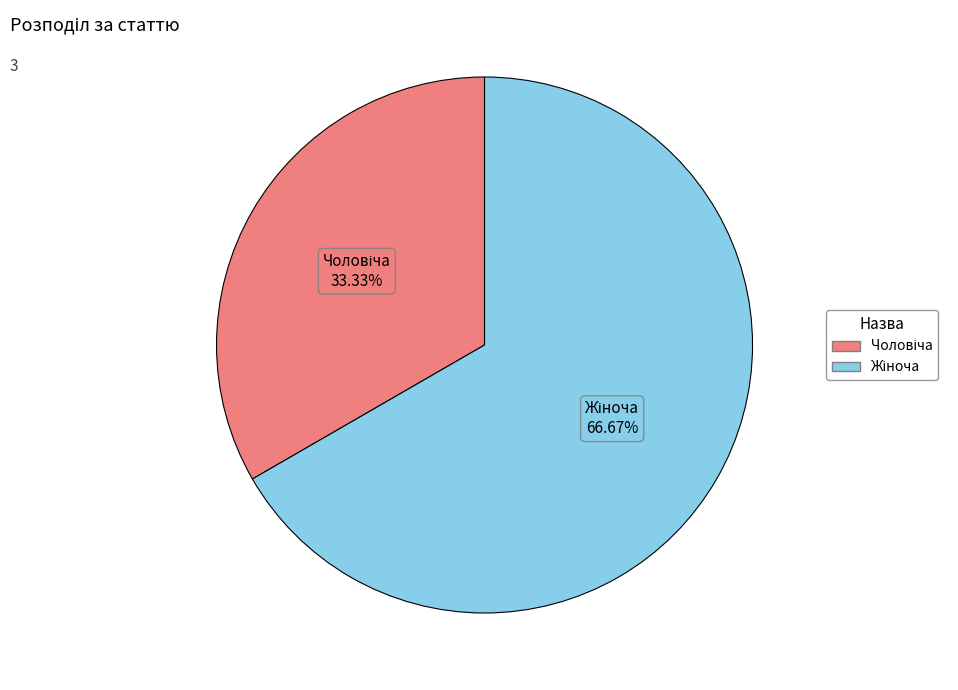

Is there any slice that represents more than half of the pie?

Yes